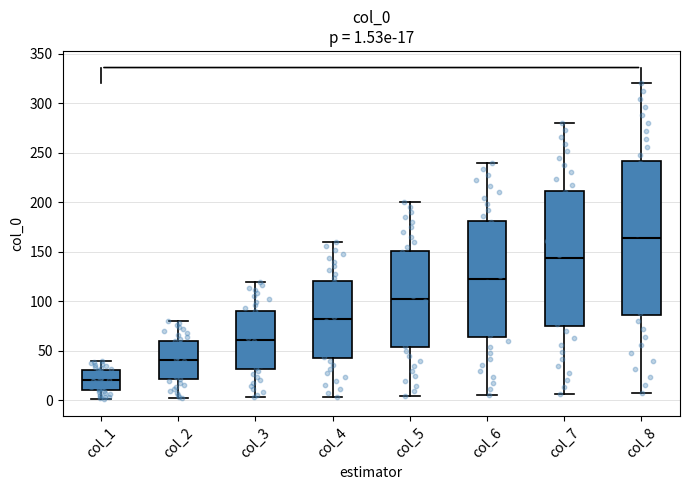

Which box's median line is the highest?

col_8